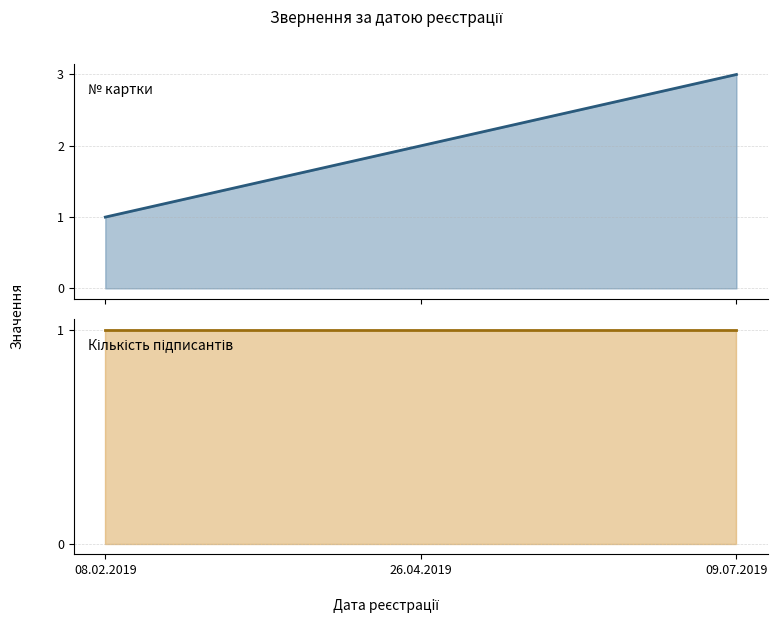

What is the sum of the Кількість підписантів (лінія) values at 09.07.2019 and 08.02.2019?

2